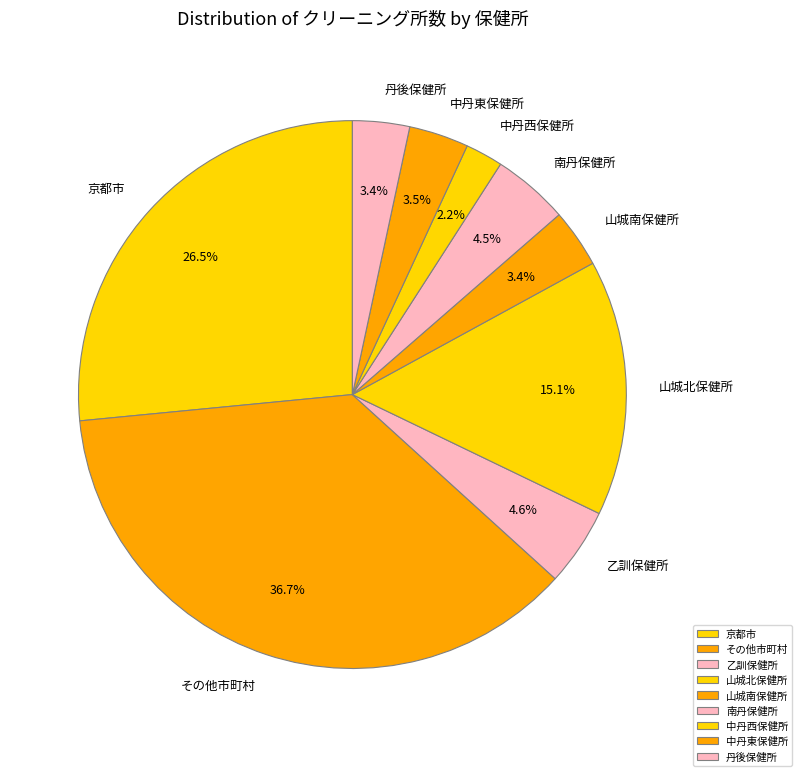

Is there a majority slice in this chart?

No